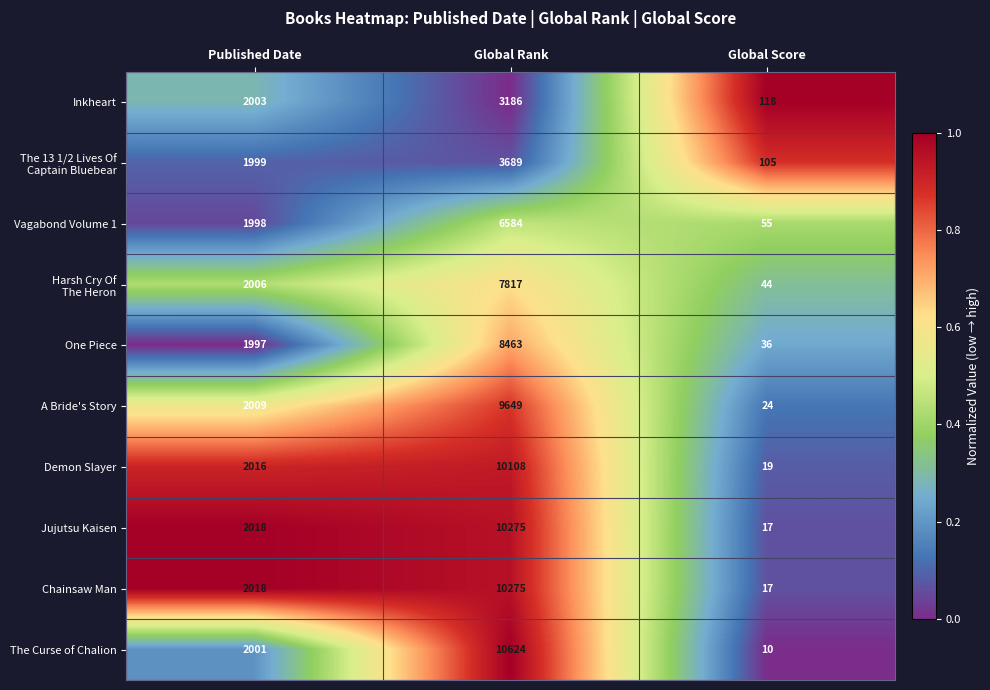

What is the approximate value of A Bride's Story at Published Date, to the nearest 50?

2000